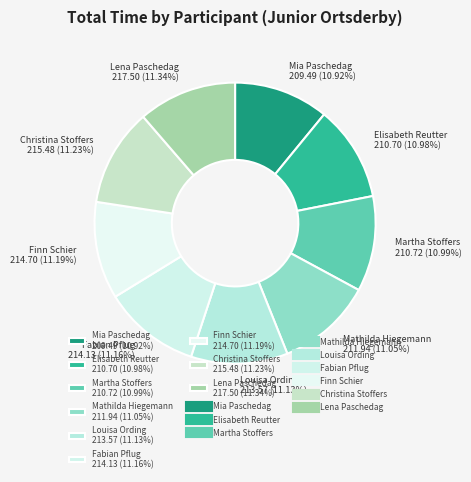

What is the ratio of the value at Elisabeth Reutter to the value at Martha Stoffers?

1.0